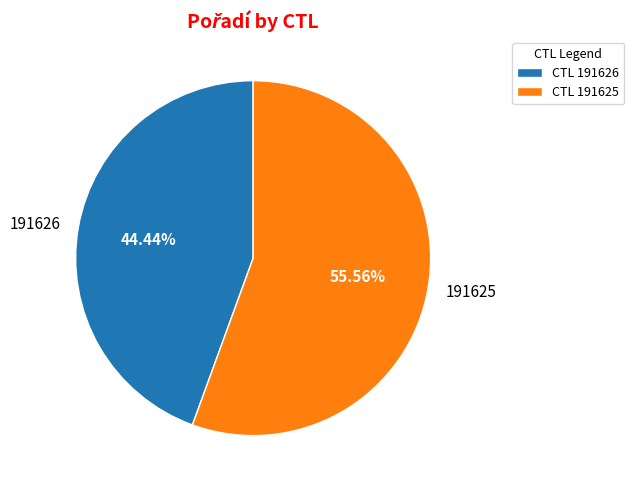

Is 191626 the majority of the pie?

No